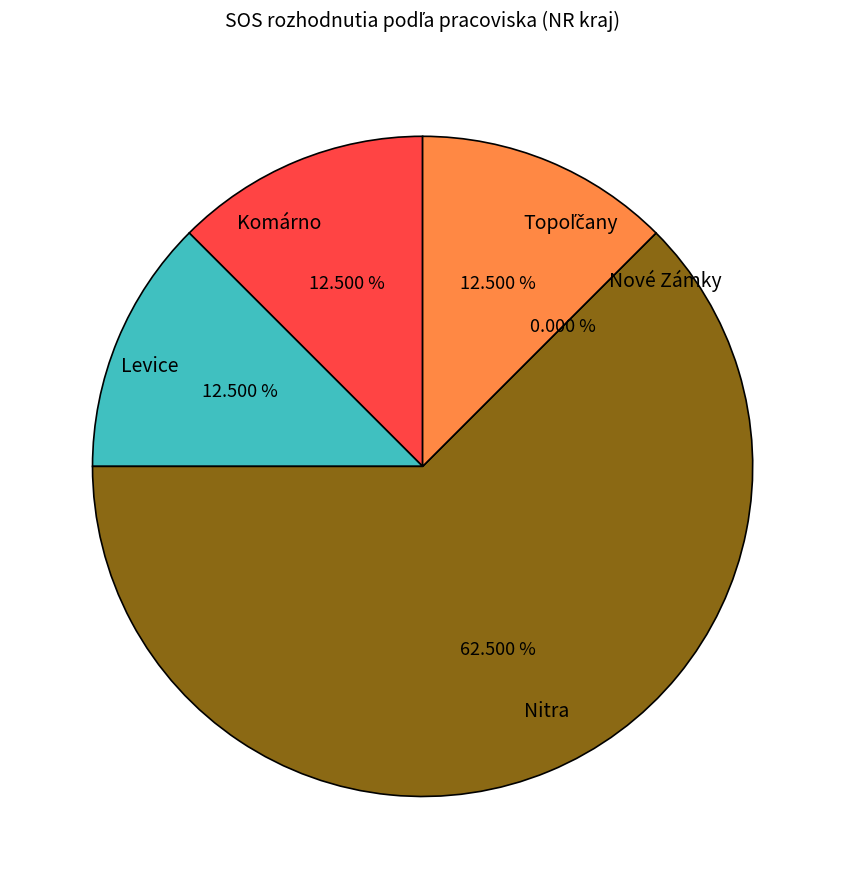

How many slices are in this pie chart?

5